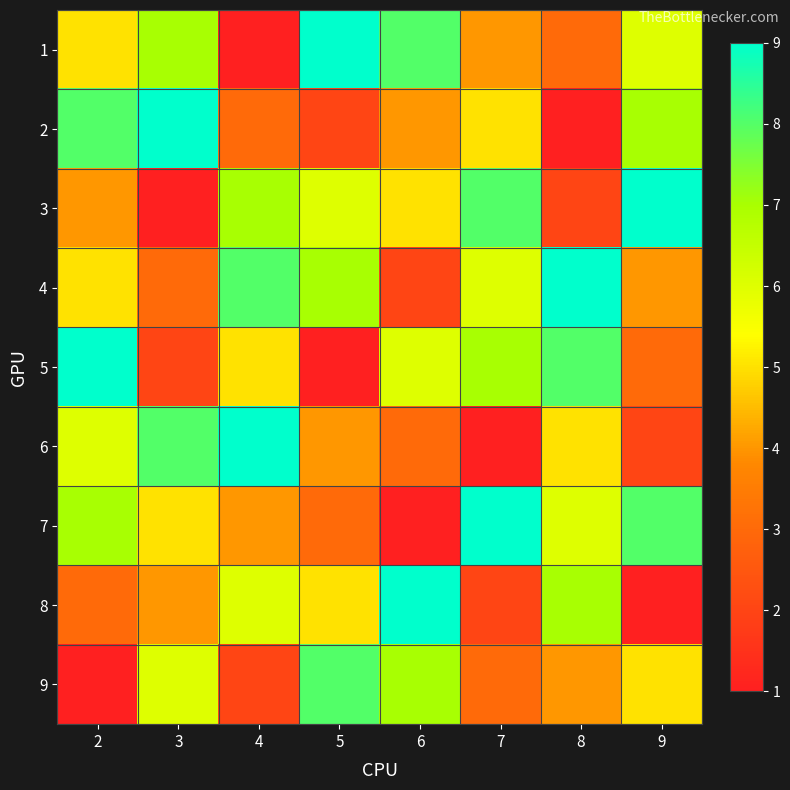

Which has a higher value, 2 or 8?

2